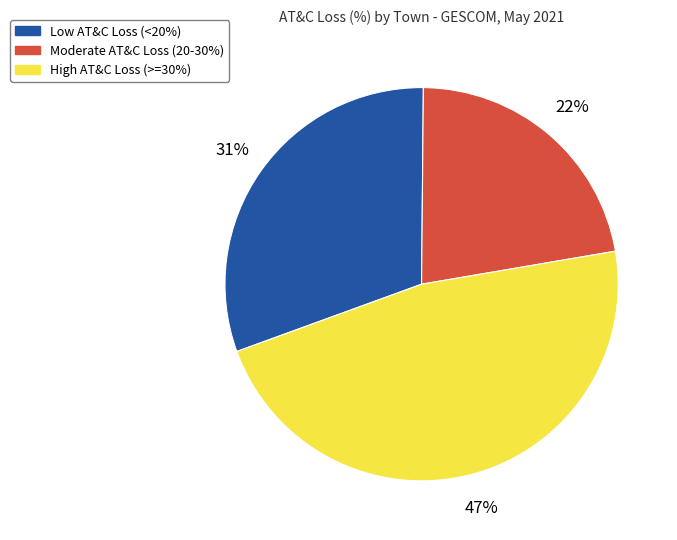

True or false: Moderate AT&C Loss (20-30%) accounts for 37% of the total.

False